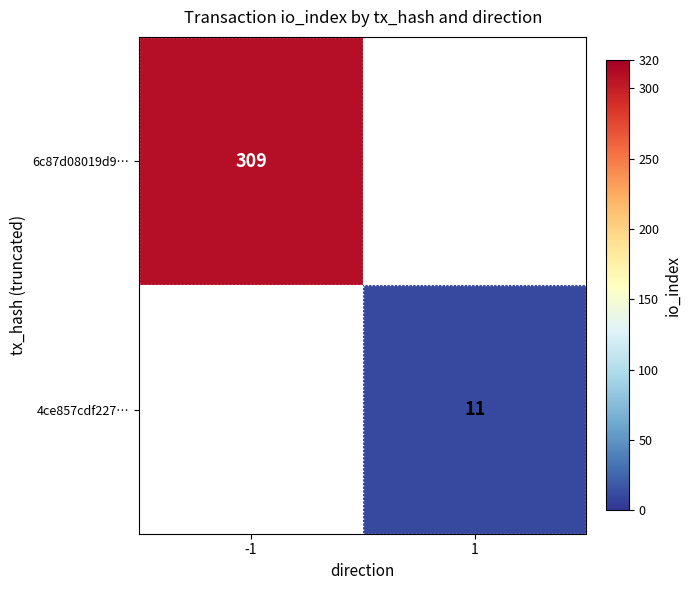

At how many categories does at least one series exceed 206?

1